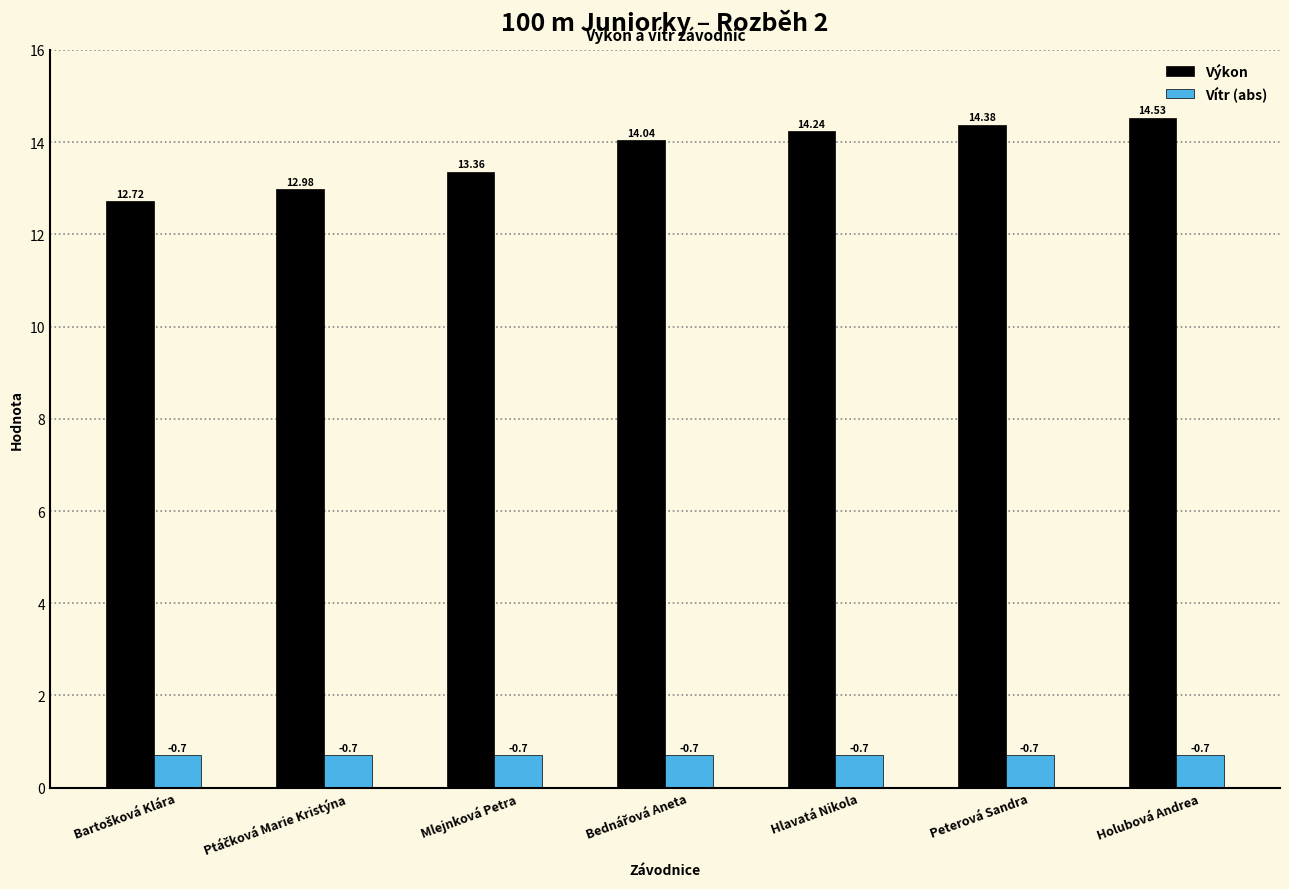

What is the maximum value shown in the chart?

14.5